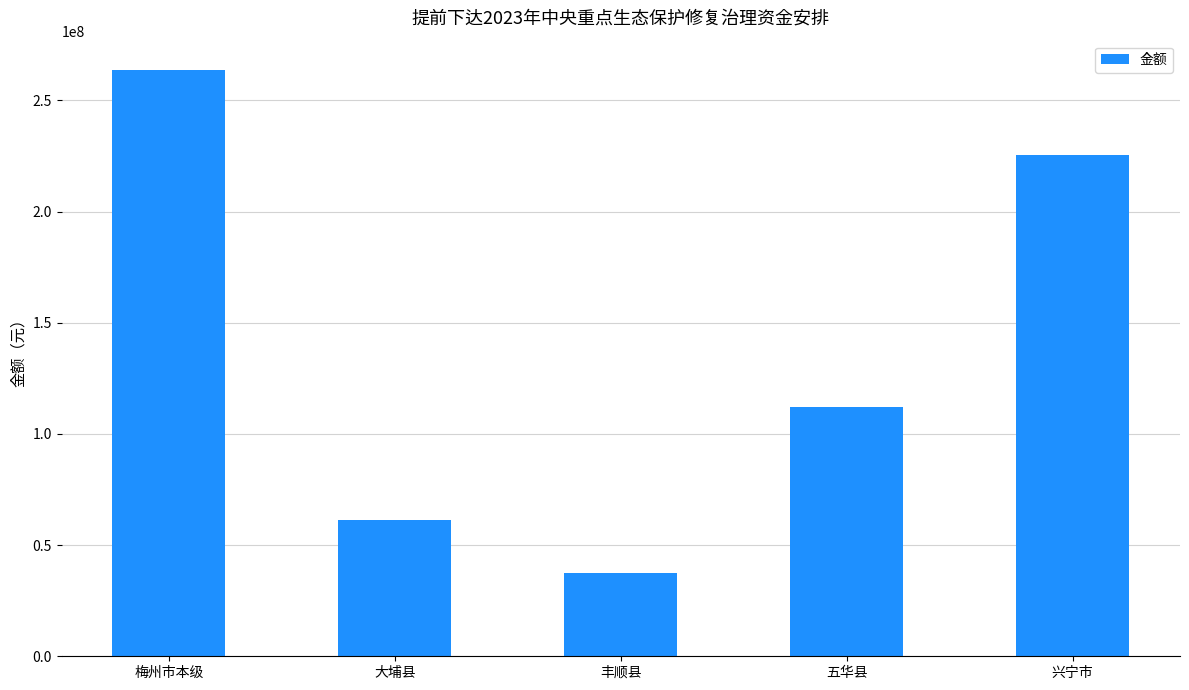

Reading left to right, list all the values displayed in this chart.

梅州市本级=263694800	大埔县=61279600	丰顺县=37328000	五华县=112102600	兴宁市=225595000